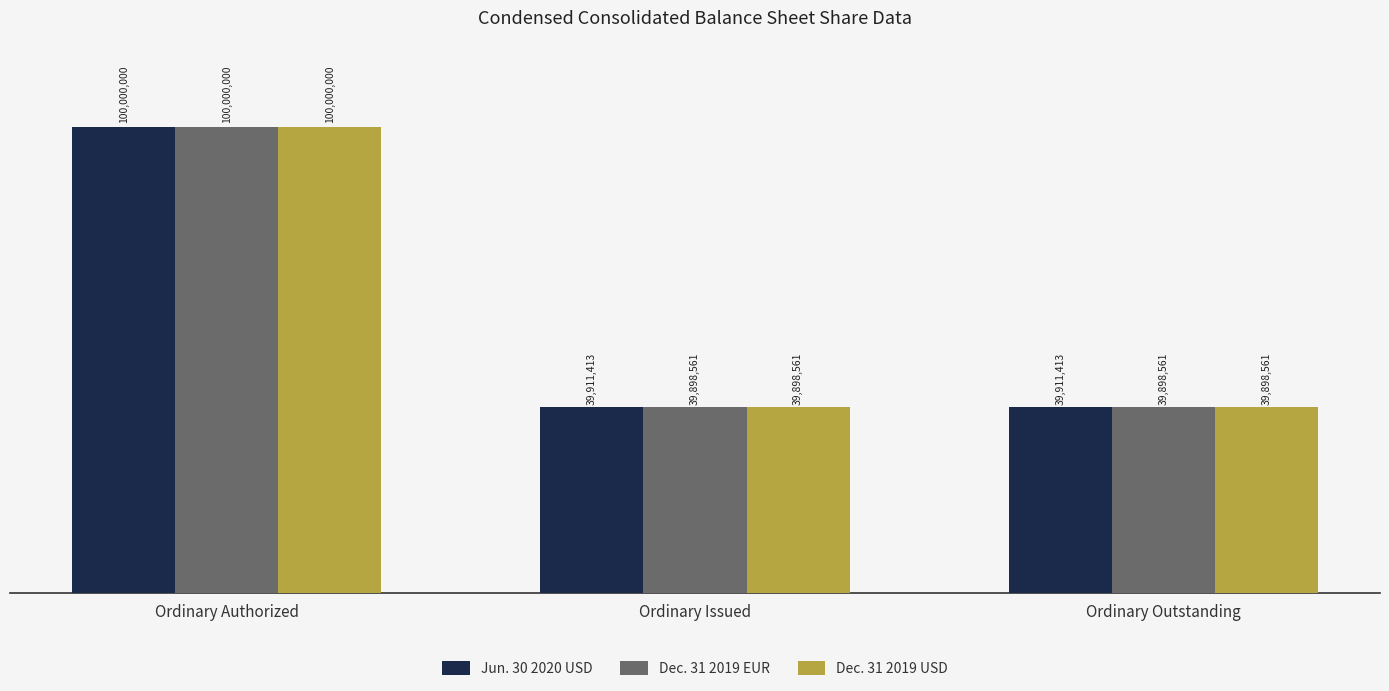

True or false: Jun. 30 2020 USD has a value of 25992910 at Ordinary Outstanding.

False